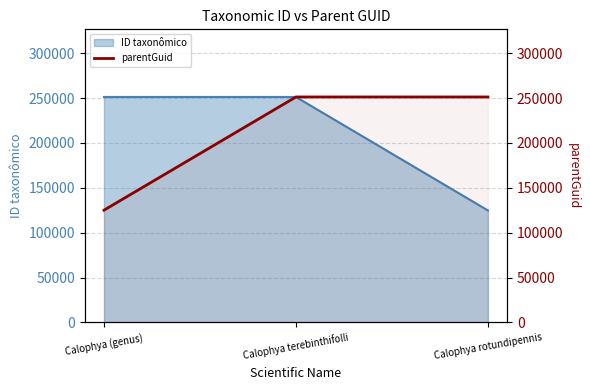

What is the label of the 3rd point from the left?

Calophya rotundipennis